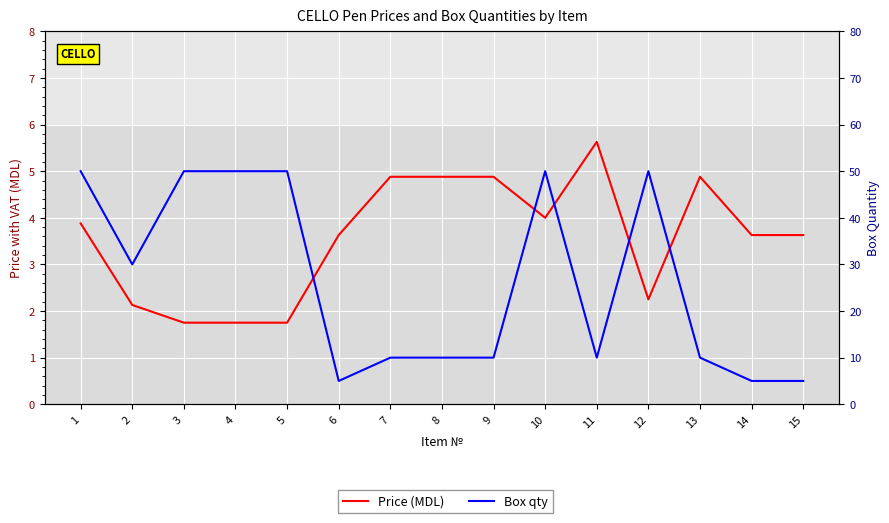

At 11, list the series in order from largest to smallest.

Box qty, Price (MDL)